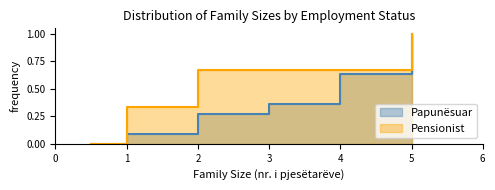

What is the spread (max minus min) of values at 6?

1